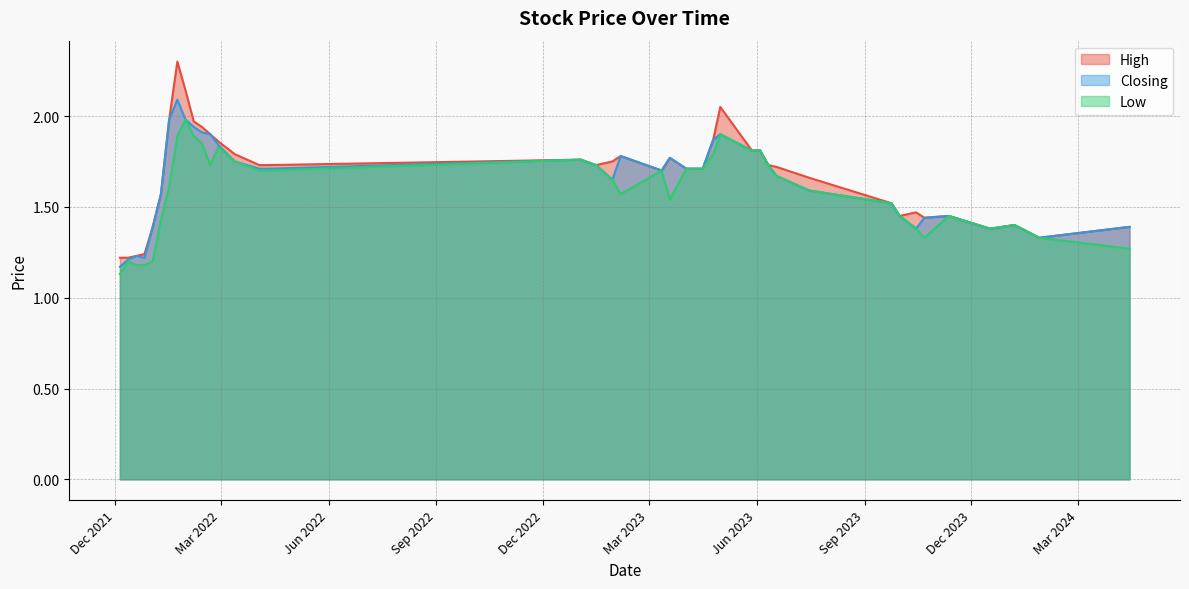

What is the sum of all High values?

66.6